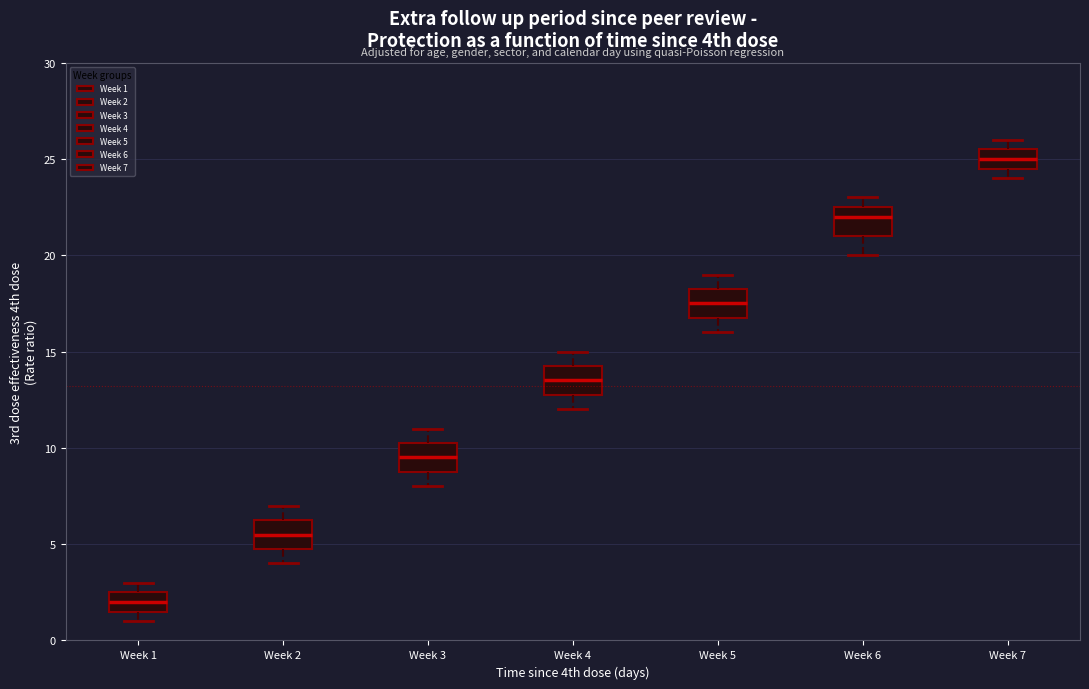

Reading left to right, read every box against the y-axis: the position of its median line, the range the box covers, and the ends of its whiskers. The values are not printed on the chart, so give them approximately, as read against the axis.

Week 1: median 2.0, box 1.5 to 2.5, whiskers 1.0 to 3.0
Week 2: median 5.5, box 5.0 to 6.5, whiskers 4.0 to 7.0
Week 3: median 9.5, box 9.0 to 10.5, whiskers 8.0 to 11.0
Week 4: median 13.5, box 13.0 to 14.5, whiskers 12.0 to 15.0
Week 5: median 17.5, box 17.0 to 18.5, whiskers 16.0 to 19.0
Week 6: median 22.0, box 21.0 to 22.5, whiskers 20.0 to 23.0
Week 7: median 25.0, box 24.5 to 25.5, whiskers 24.0 to 26.0